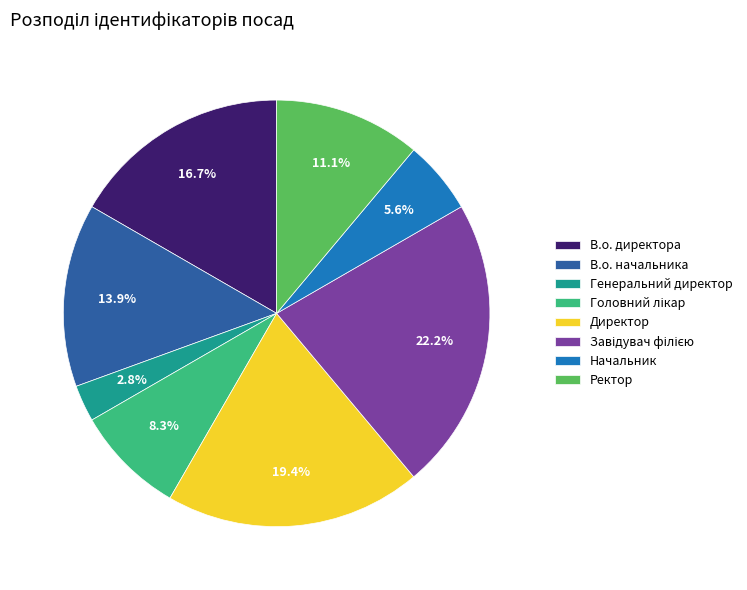

What is the ratio of the value at Начальник to the value at В.о. директора?

0.3